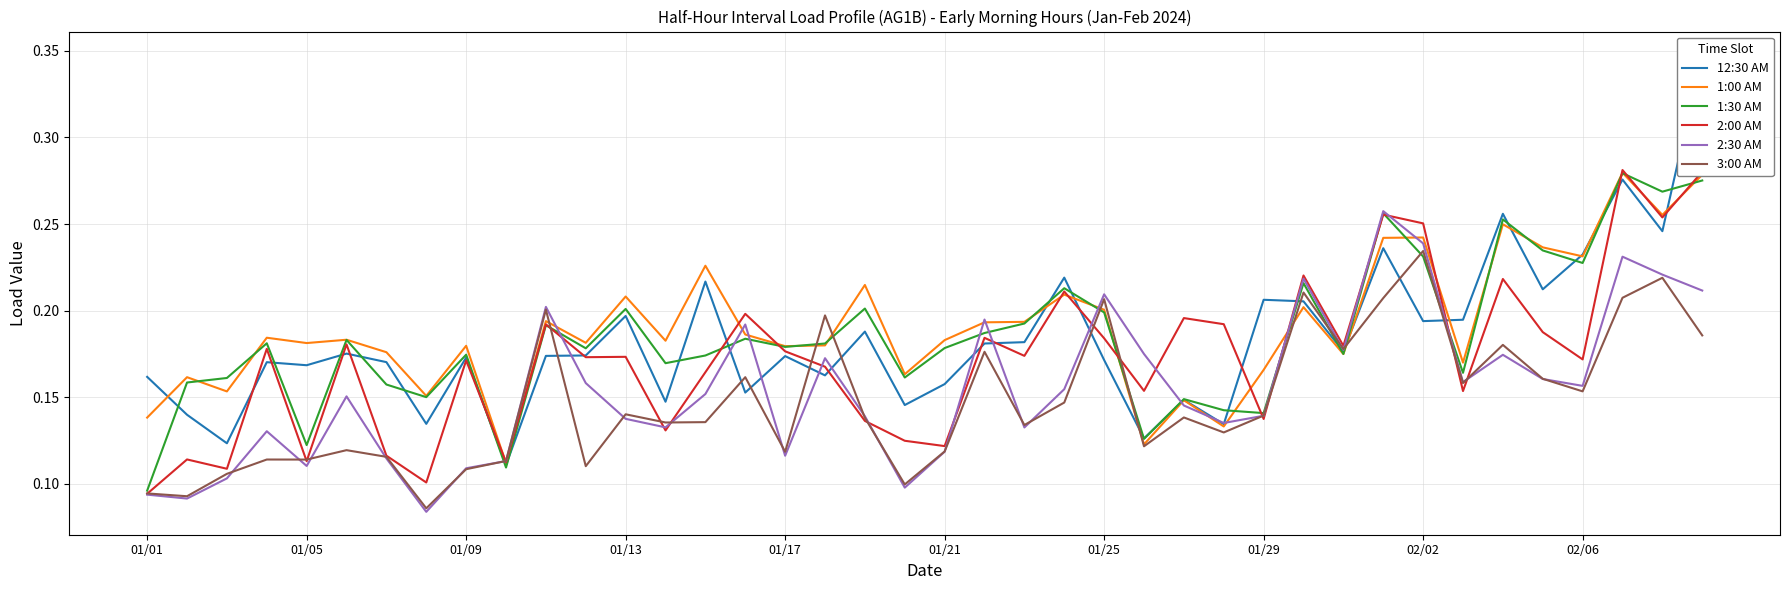

Which series ends up on top after the final intersection of 12:30 AM and 1:30 AM?

12:30 AM